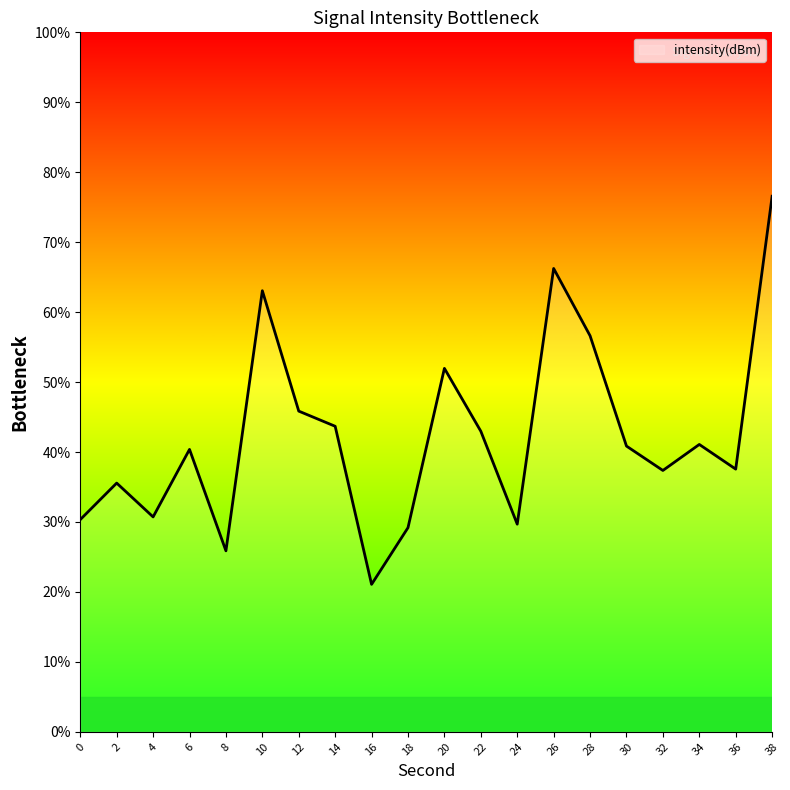

How many lines are shown in the chart?

1